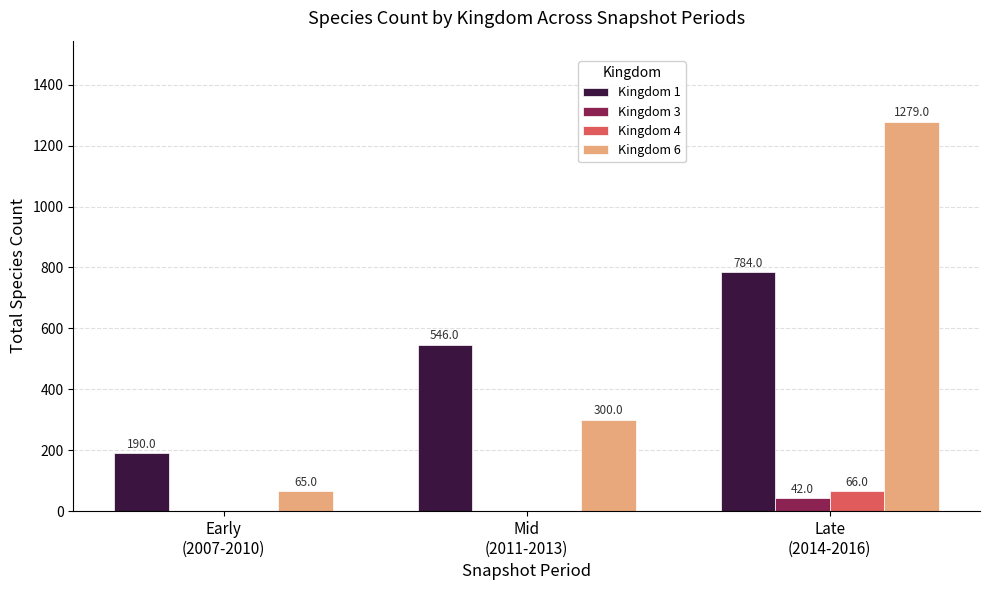

Where is Kingdom 1 nearest to the value 487?

Mid
(2011-2013)